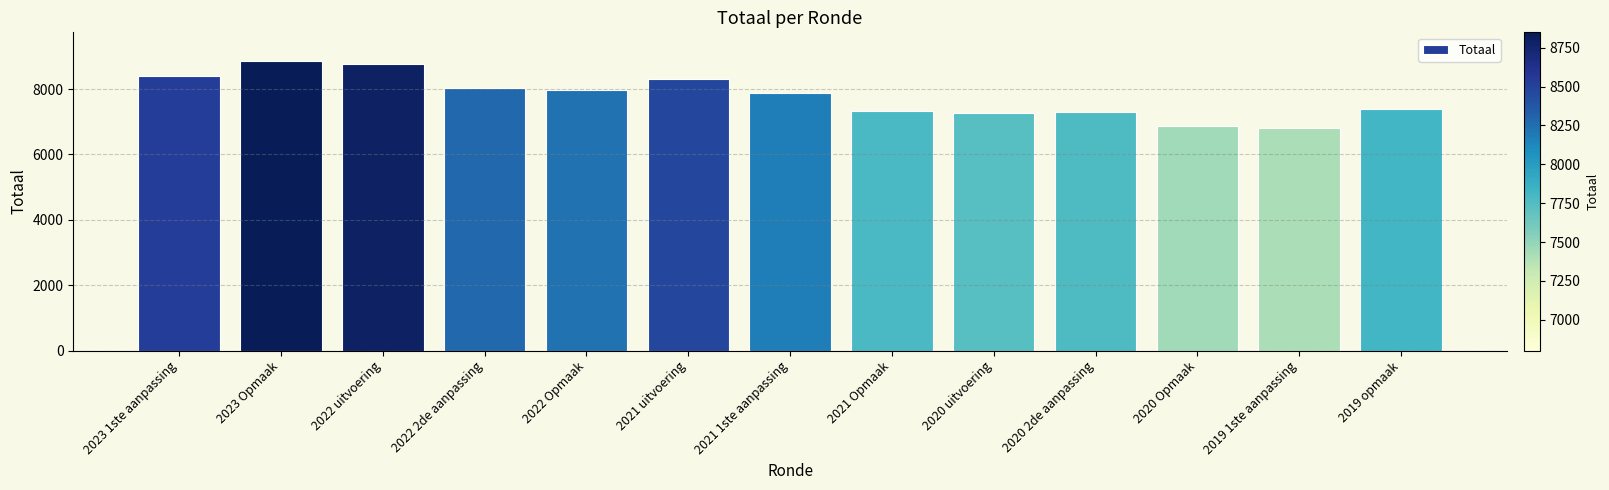

The value at 2020 2de aanpassing is 7312. True or false?

True